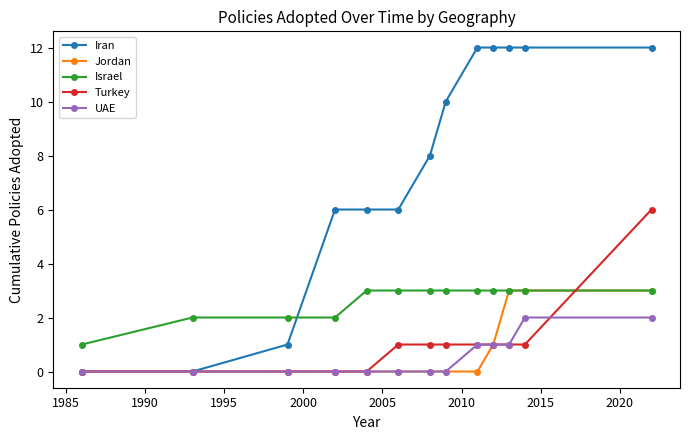

Which series has the largest range (max minus min)?

Iran